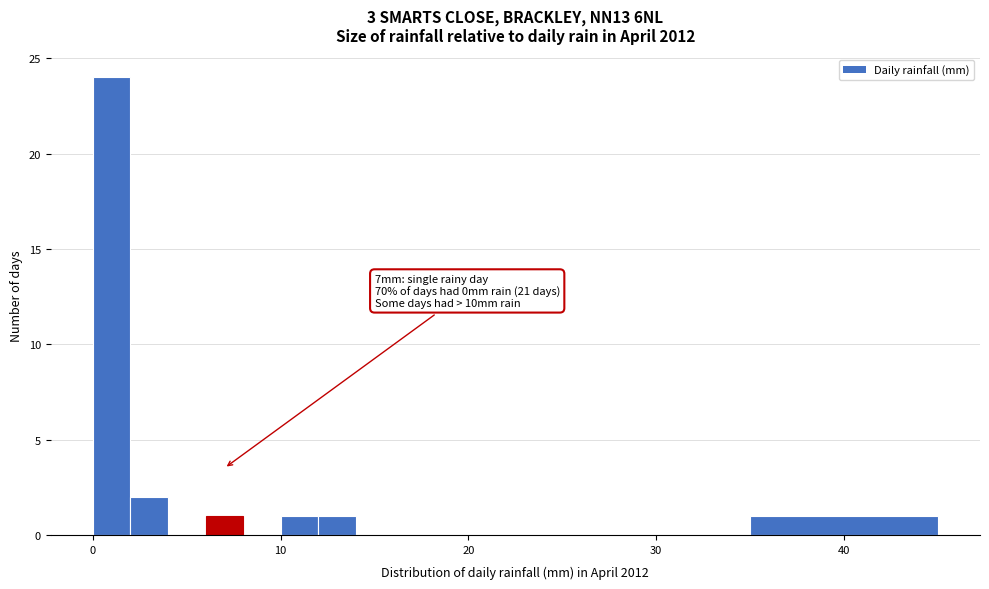

Read against the x-axis, roughly where is the centre of the tallest bar?

1